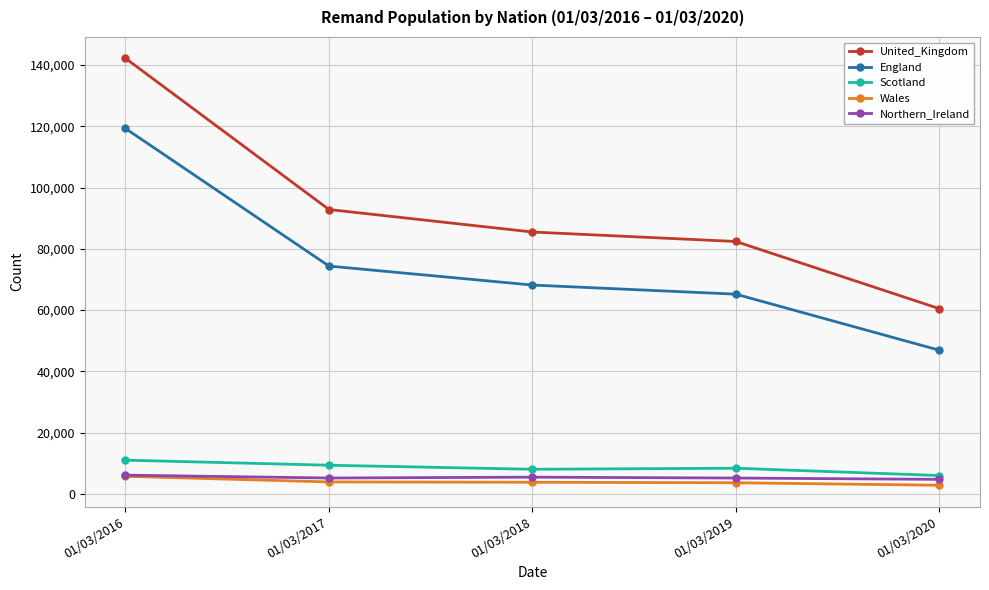

Is it true that United_Kingdom equals 73037 at 01/03/2016?

False